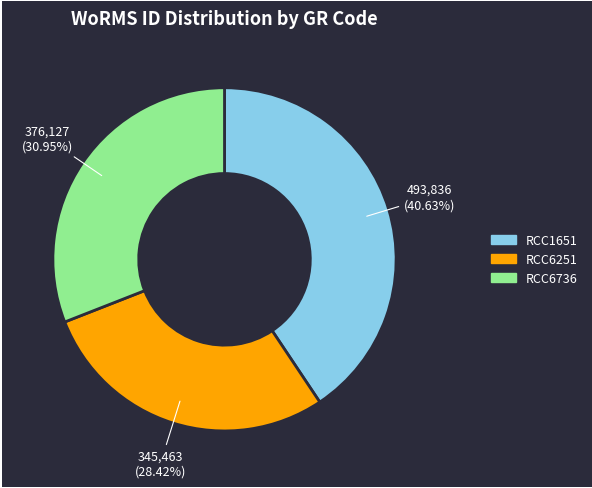

To the nearest percent, what portion does RCC1651 represent?

41%